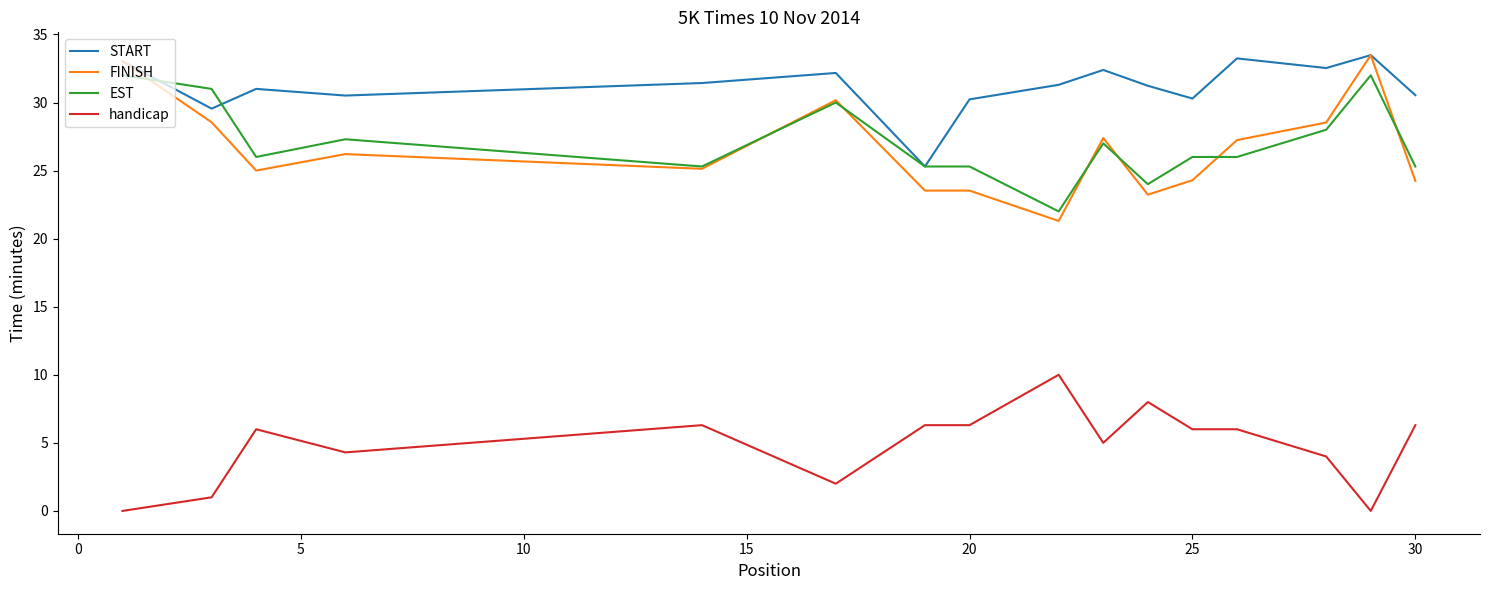

What is the difference between the maximum and minimum values in the EST series?

10.0